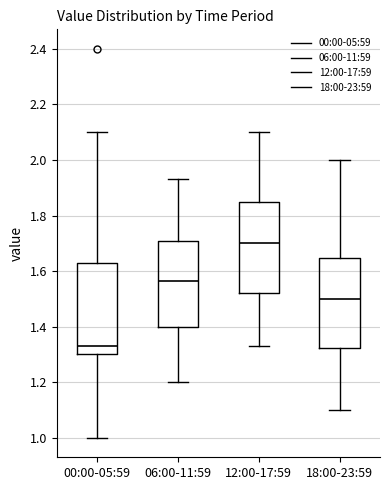

Where does the lower whisker of the box for 18:00-23:59 end on the y-axis? The values are not printed on the chart, so give them approximately, as read against the axis.

1.10